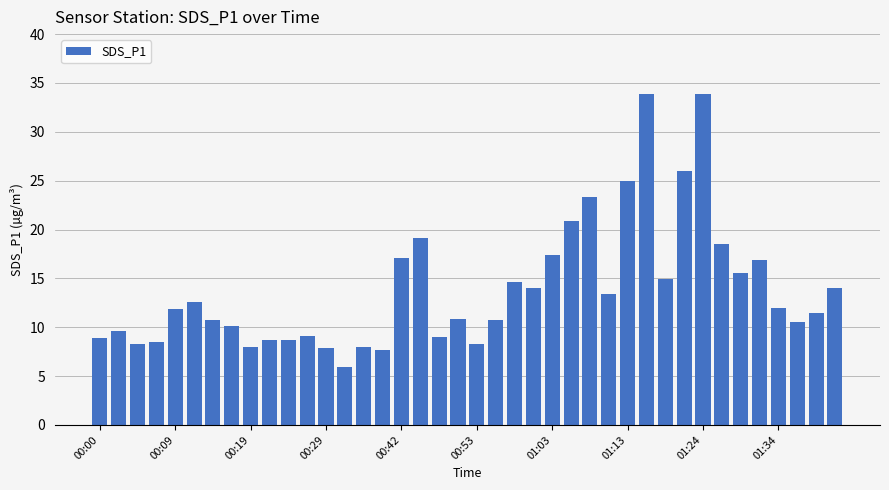

What is the value of the 7th bar from the left?

10.8